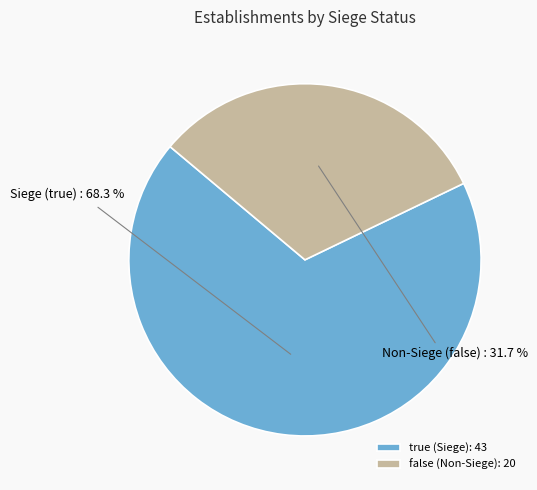

What is the largest slice in the pie chart?

true